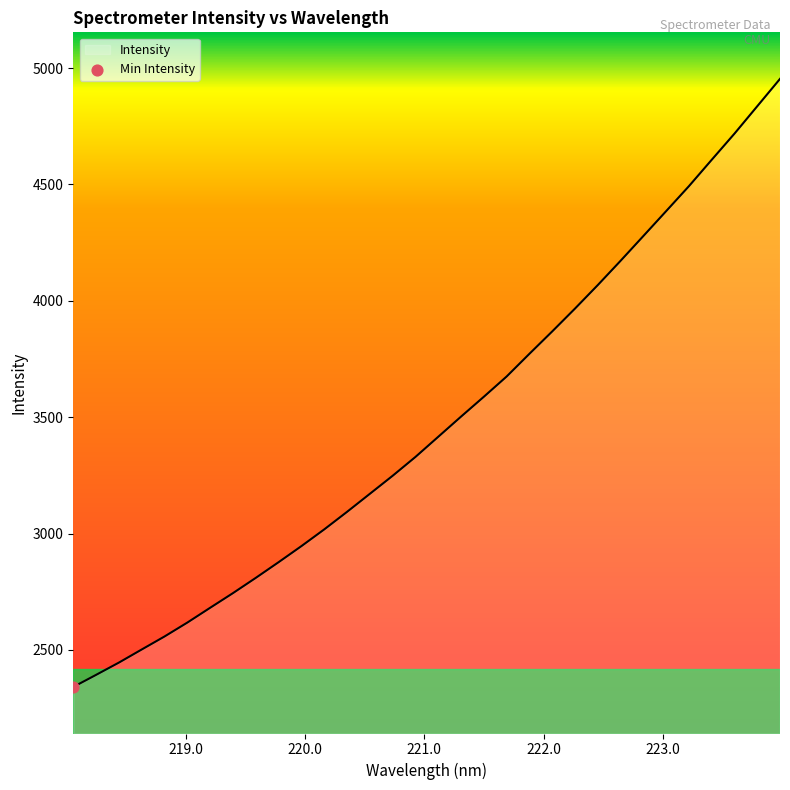

What is the maximum value shown in the chart?

4953.5